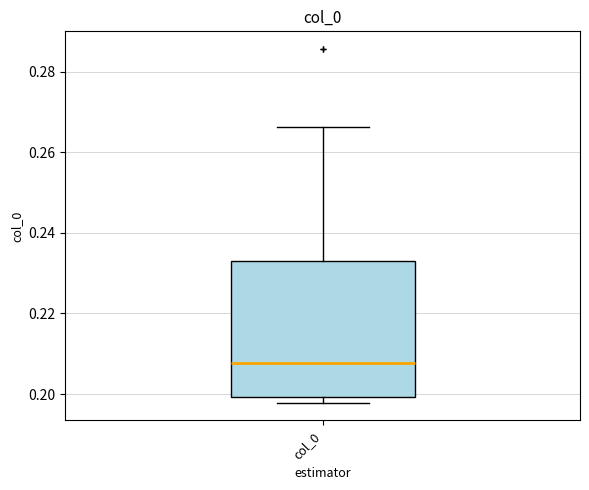

Read this box plot against the y-axis: the position of the median line, the range covered by the box, and the ends of both whiskers. The values are not printed on the chart, so give them approximately, as read against the axis.

median 0.208, box 0.200 to 0.234, whiskers 0.198 to 0.266